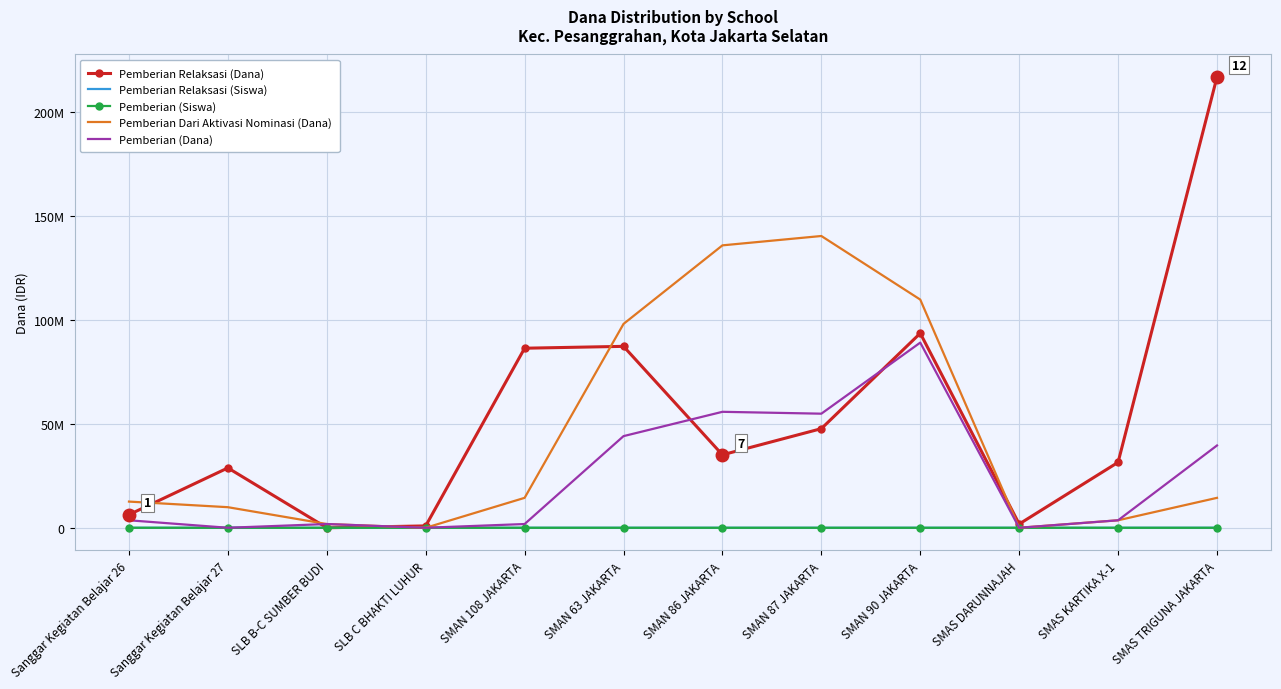

Where do Pemberian Relaksasi (Siswa) and Pemberian Dari Aktivasi Nominasi (Dana) first cross each other?

SLB B-C SUMBER BUDI and SLB C BHAKTI LUHUR